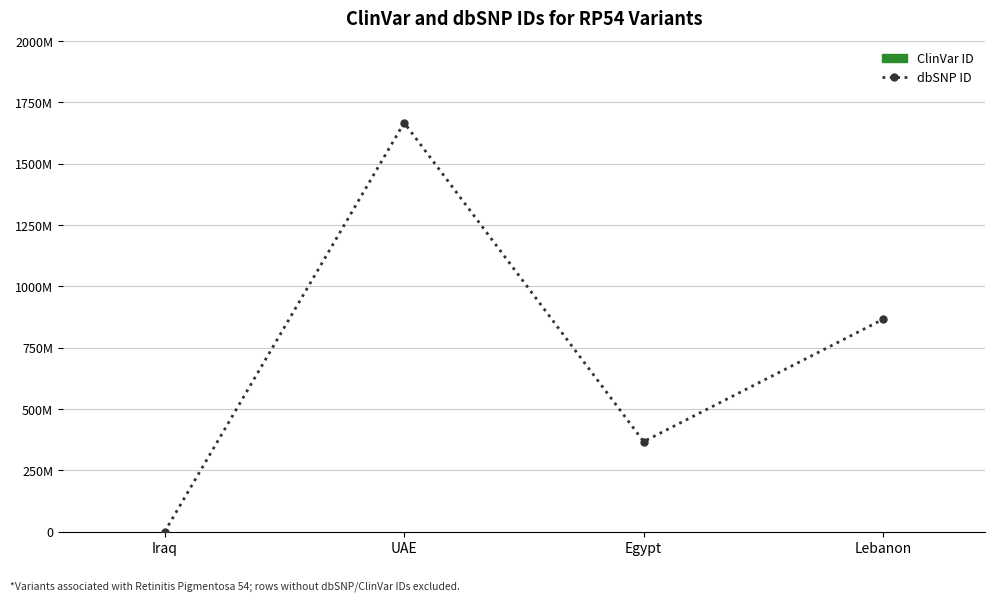

At which label does dbSNP ID reach its peak?

UAE